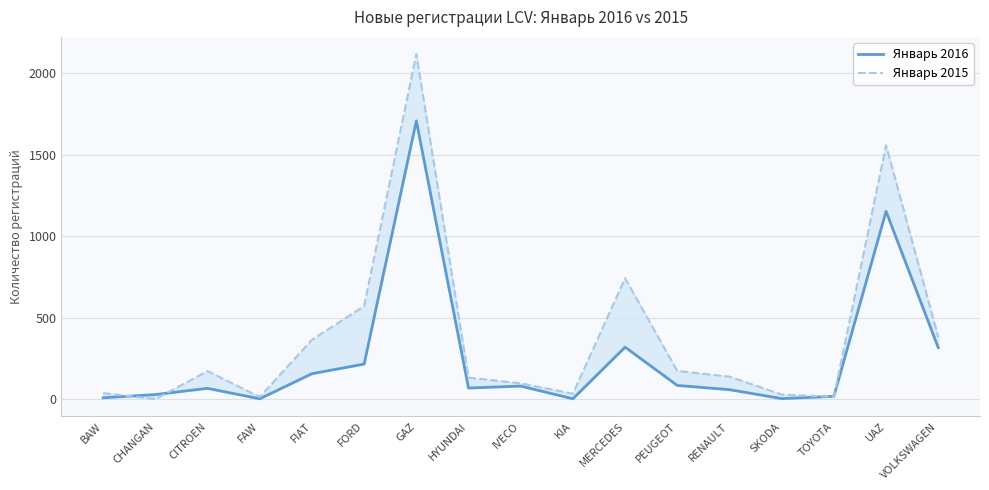

What are all the series names shown in the legend?

Январь 2016, Январь 2015